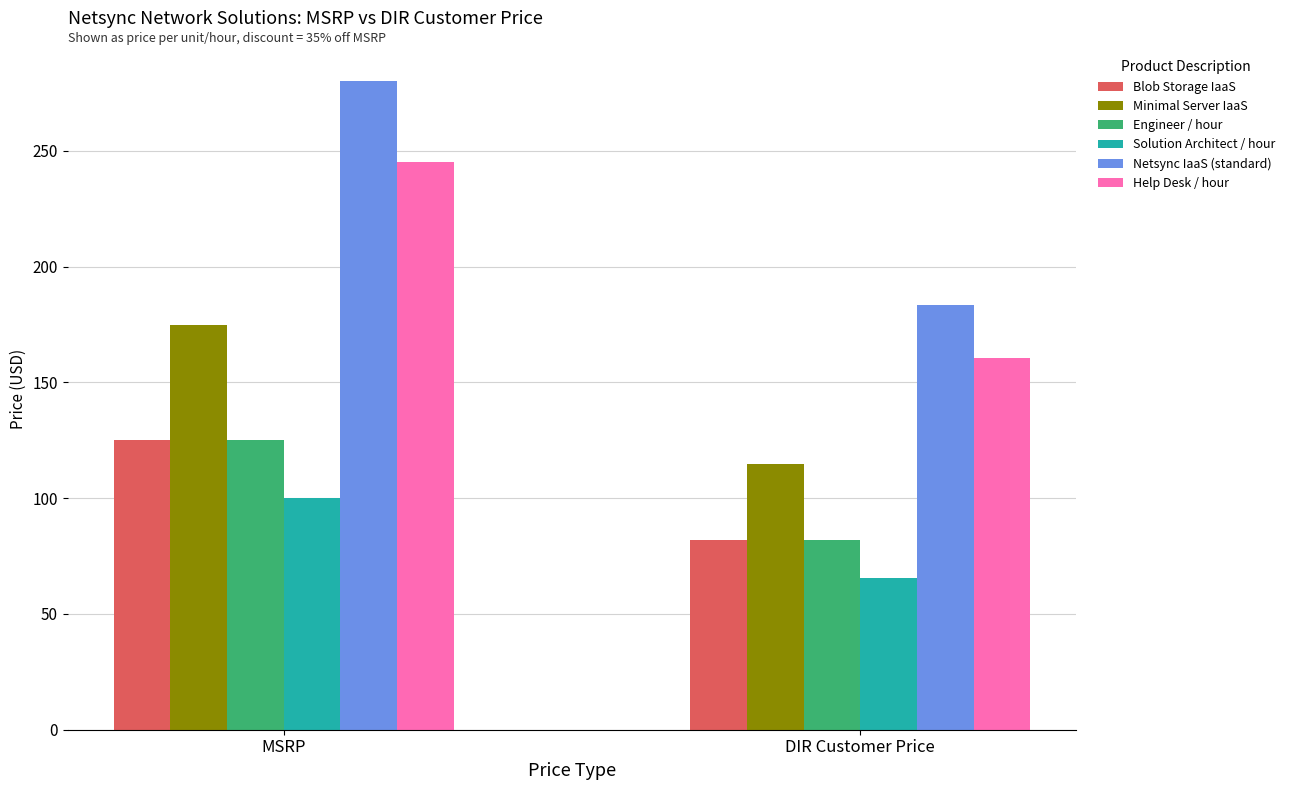

How many categories are shown in the chart?

2